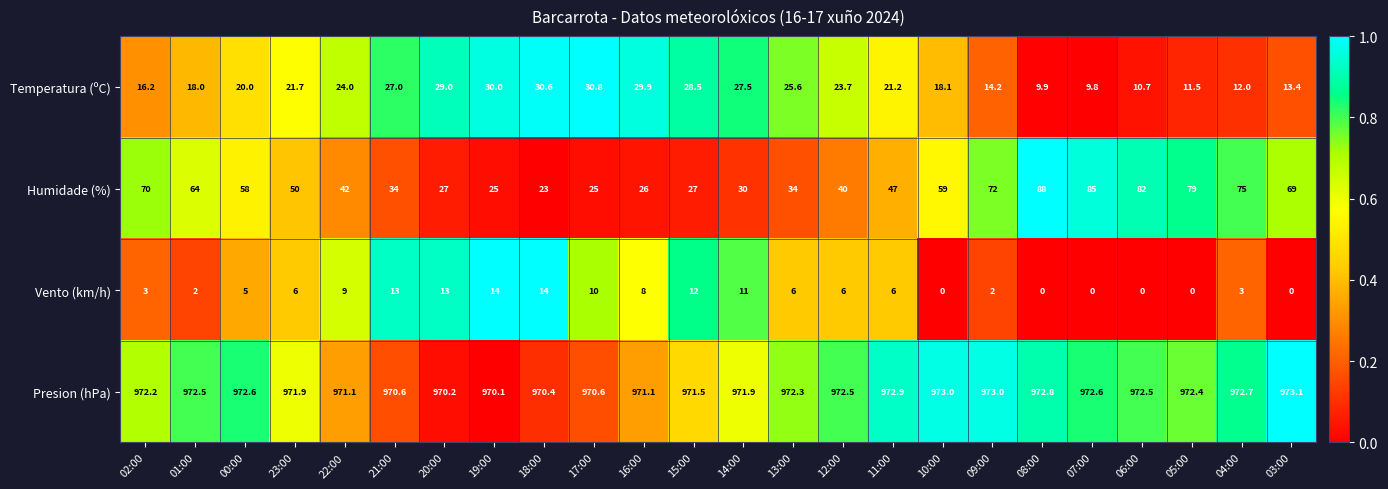

At 19:00, list the series in order from smallest to largest.

Vento (km/h), Humidade (%), Temperatura (ºC), Presion (hPa)